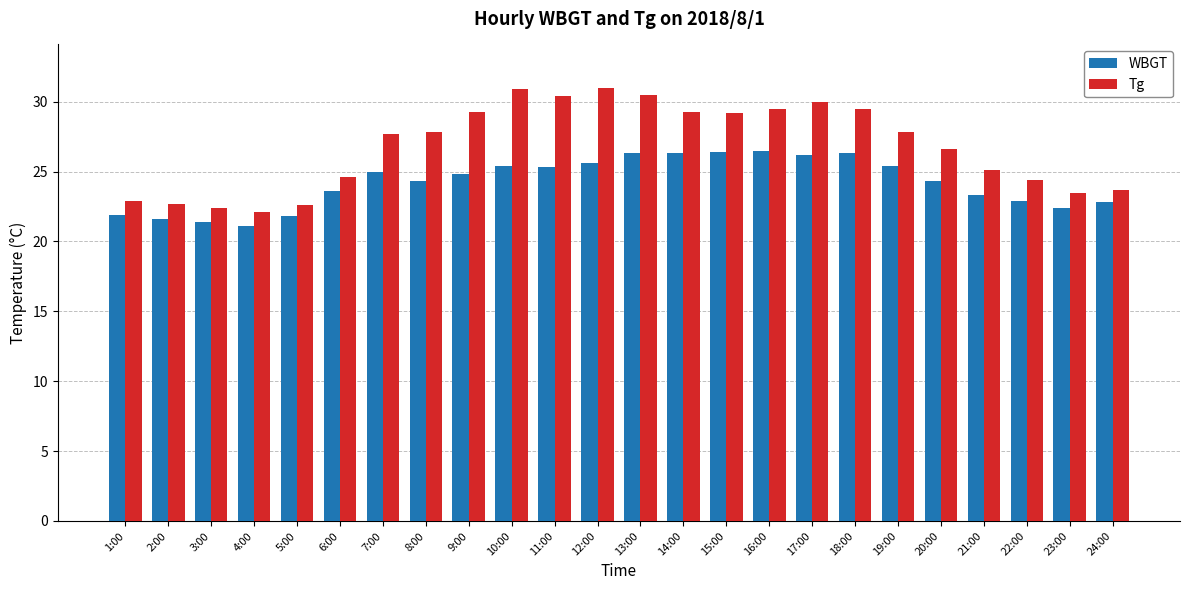

True or false: WBGT has a value of 43.6 at 15:00.

False